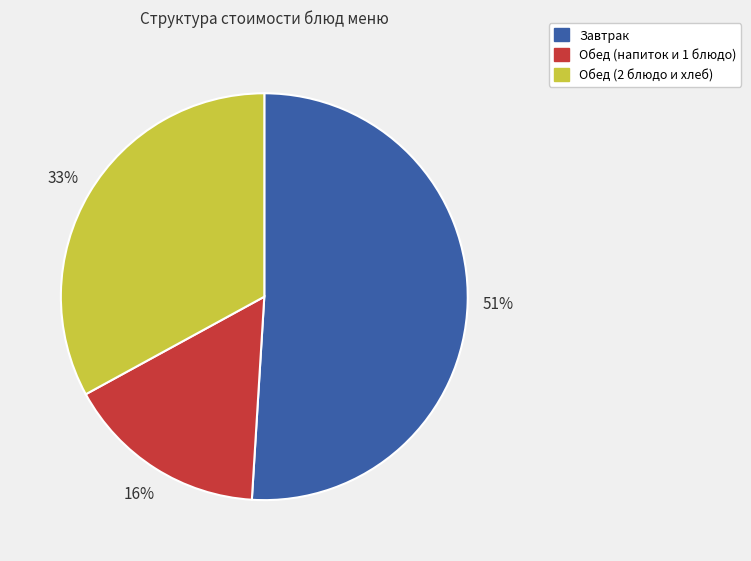

Is there a majority slice in this chart?

Yes